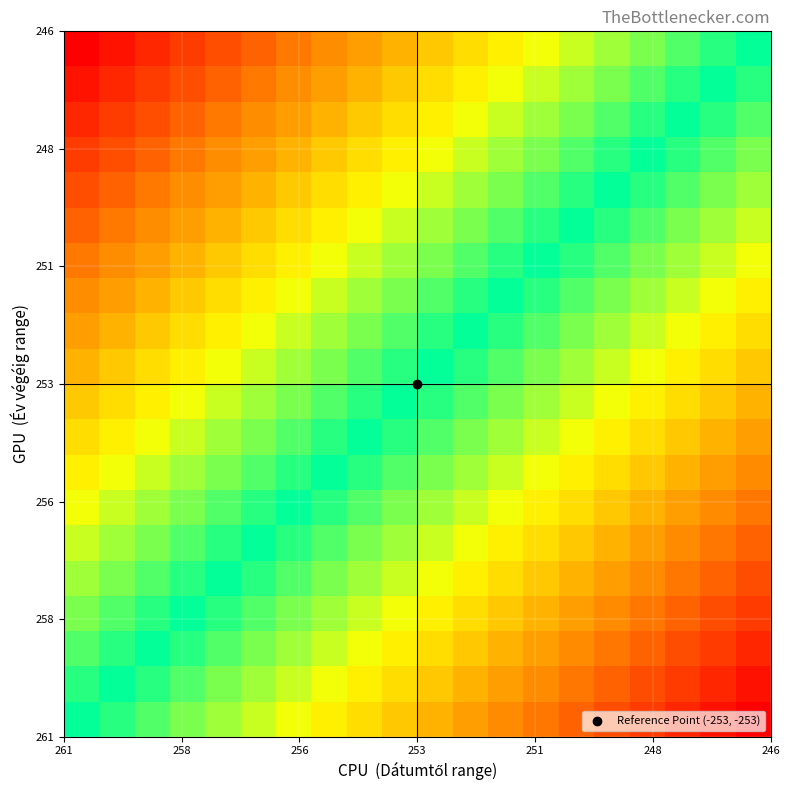

What is the greatest value displayed?

15.0